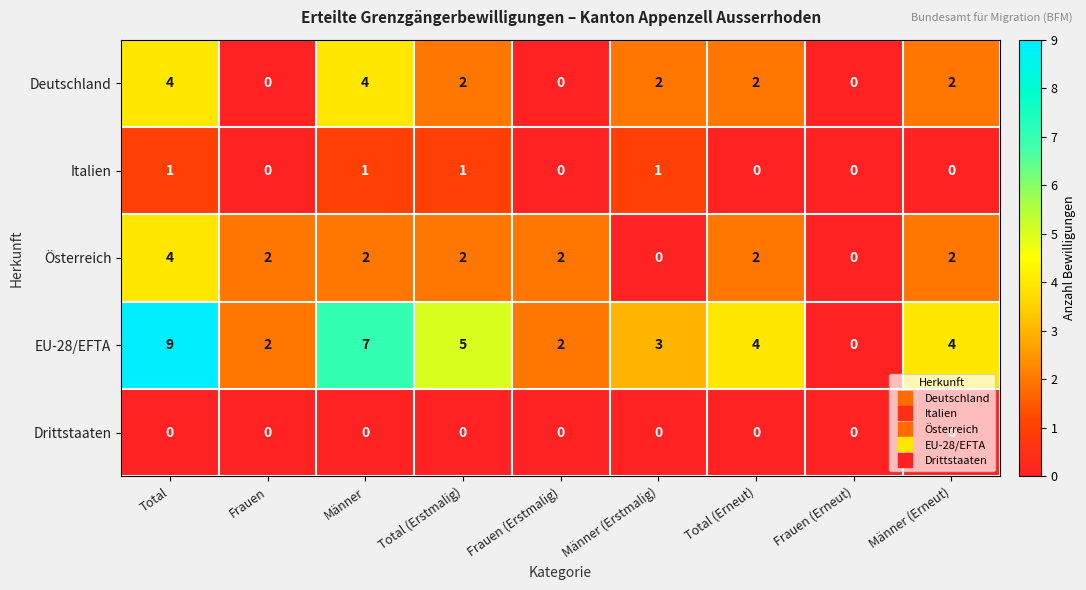

What is the sum of all EU-28/EFTA values?

36